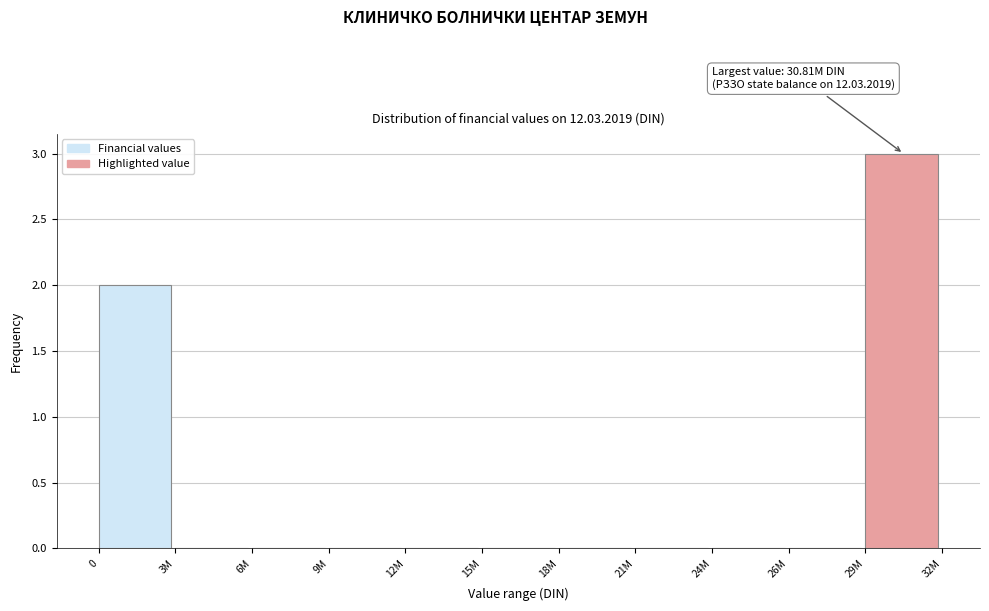

Reading left to right, what are all the values shown in this chart?

0=2	3M=0	6M=0	9M=0	12M=0	15M=0	18M=0	21M=0	24M=0	26M=0	29M=3